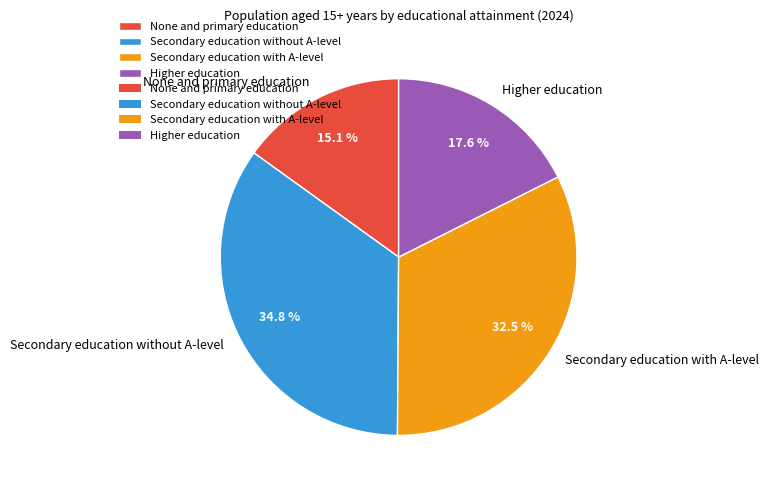

Does Secondary education with A-level account for over 50% of the chart?

No